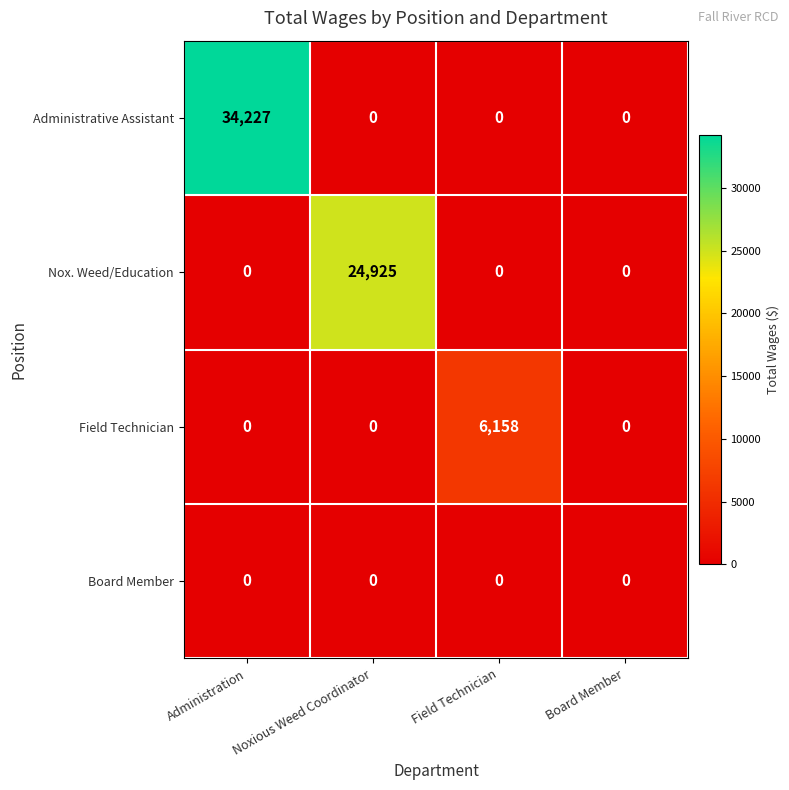

Rank the series by their average value, from lowest to highest.

Board Member, Field Technician, Nox. Weed/Education, Administrative Assistant